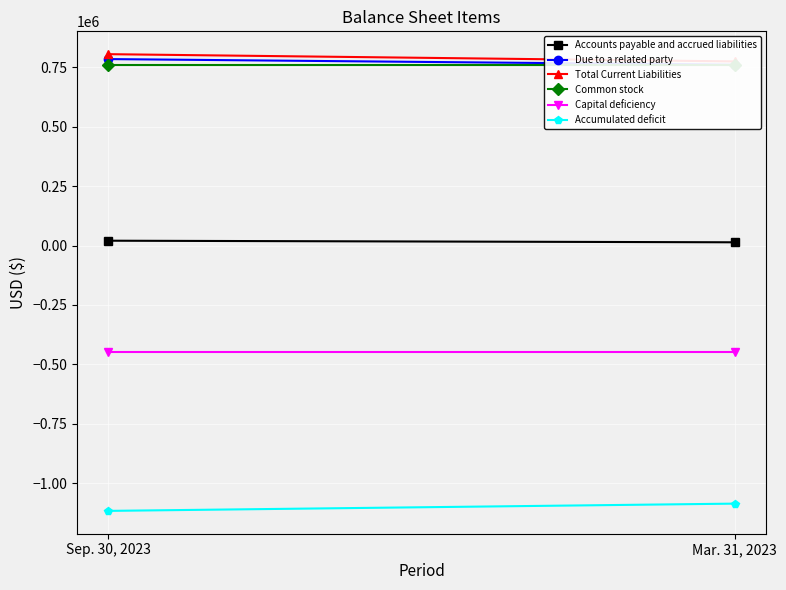

At how many categories does at least one series exceed 372603?

2